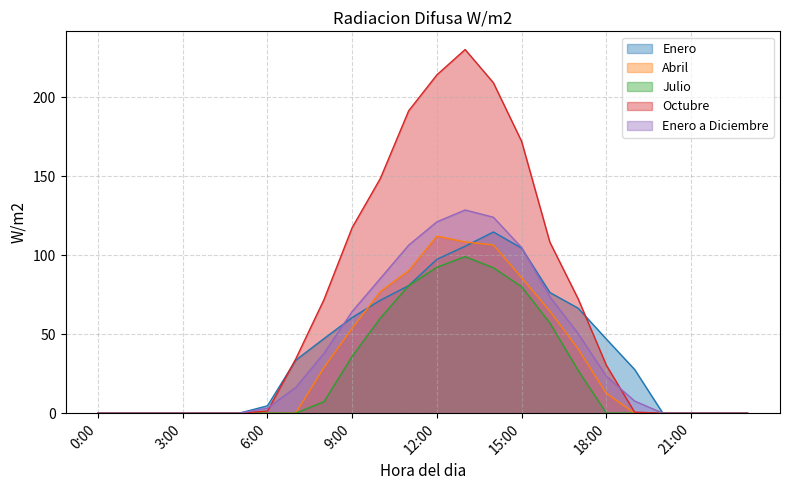

At which label does Octubre first exceed 30?

7:00